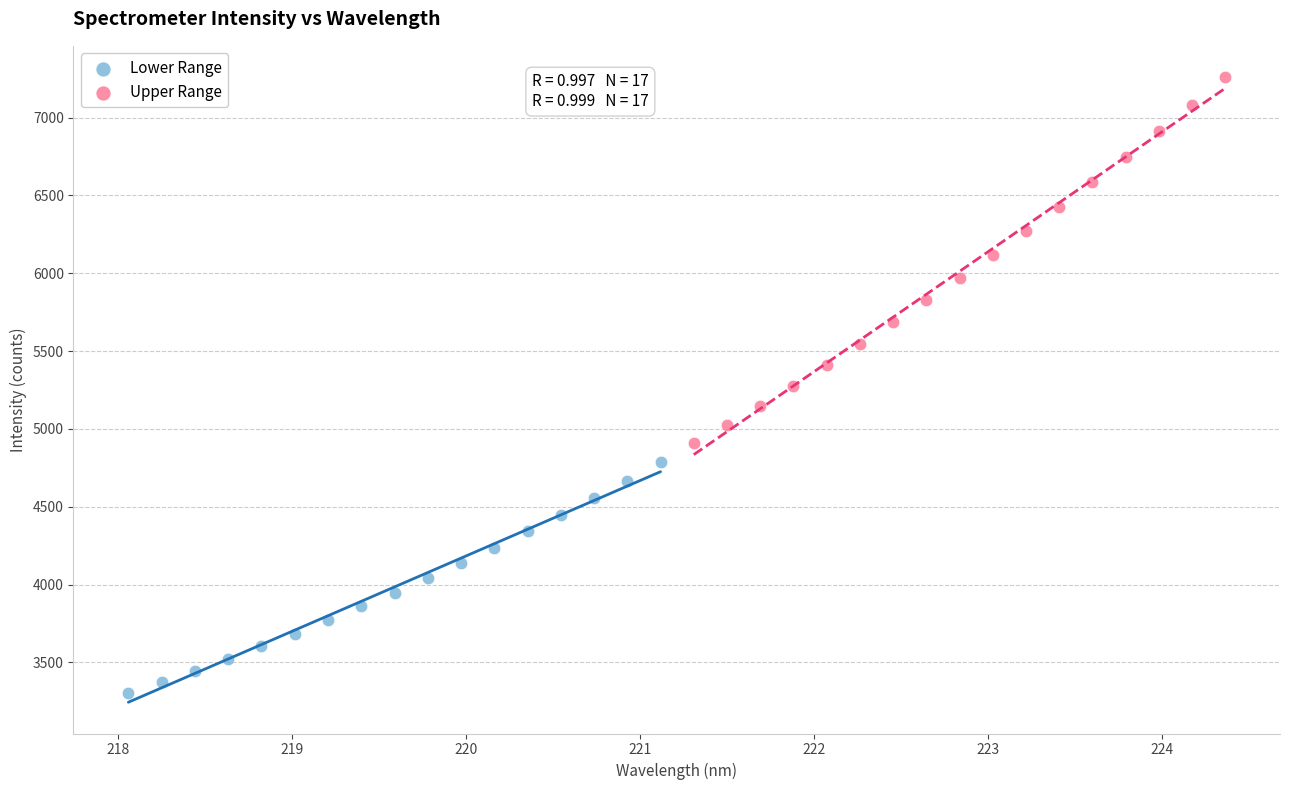

Which series has the widest spread of Y values?

Upper Range